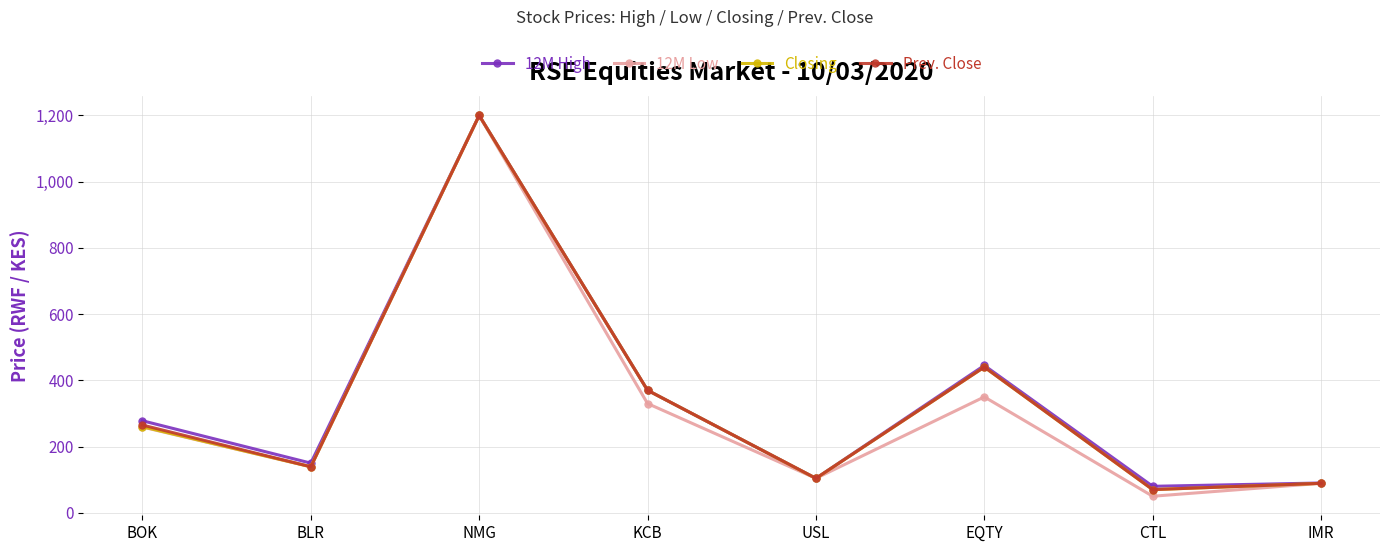

What are all the series names shown in the legend?

12M High, 12M Low, Closing, Prev. Close